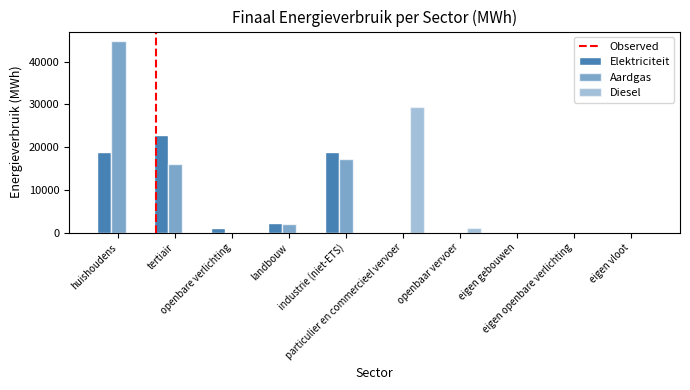

Are the bars grouped side by side (vs. stacked)?

Yes